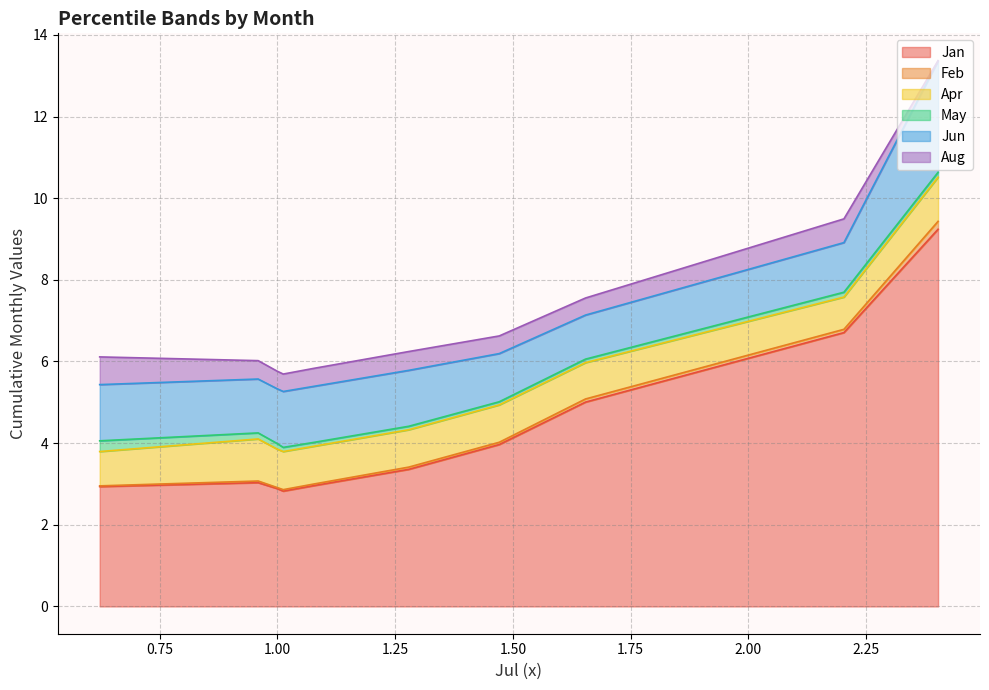

What is the value of the Feb point at the 5th from the left?

0.1